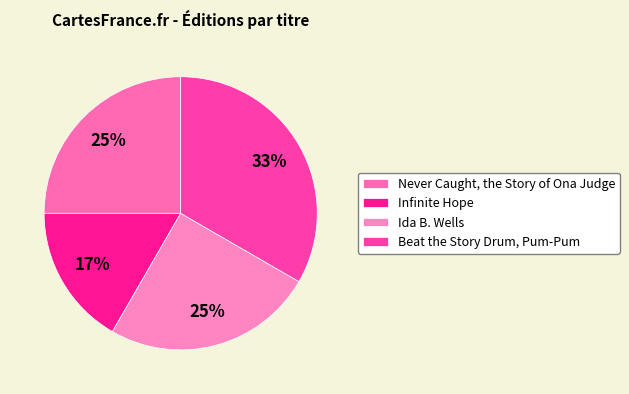

How much of the chart is everything except Ida B. Wells?

75.0%